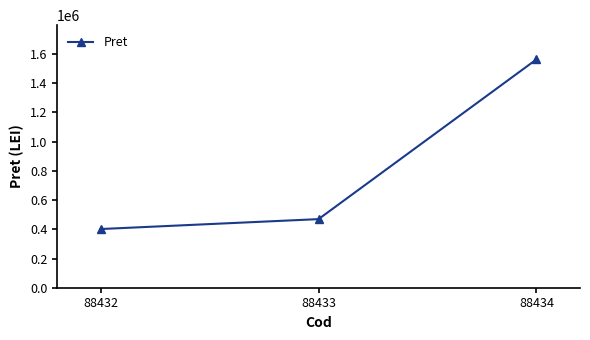

The chart shows a value of 623022 at 88432. True or false?

False